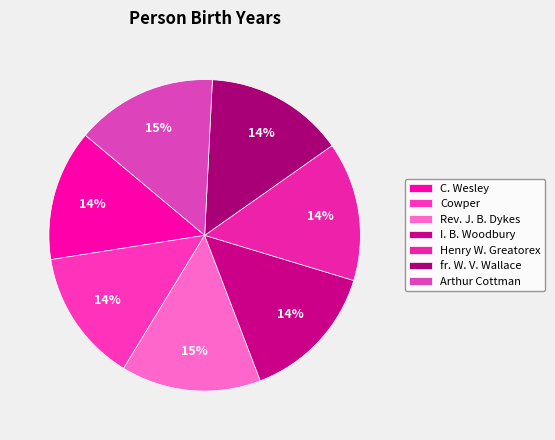

How many segments does this pie chart have?

7